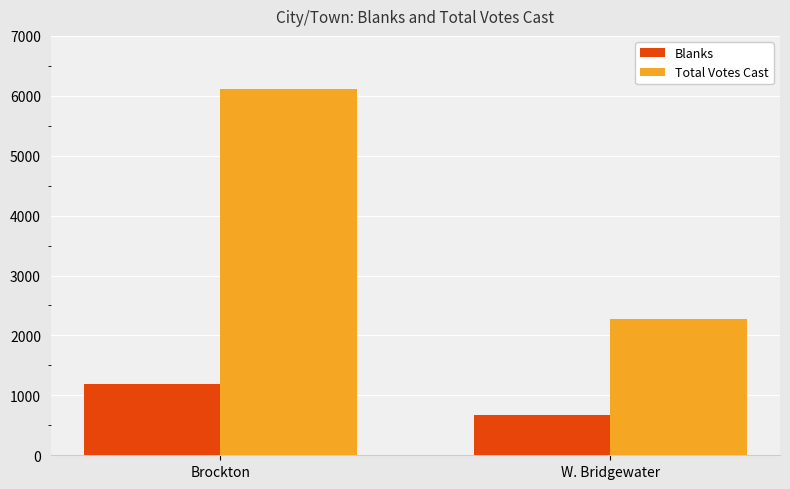

Count the number of data series in this chart.

2